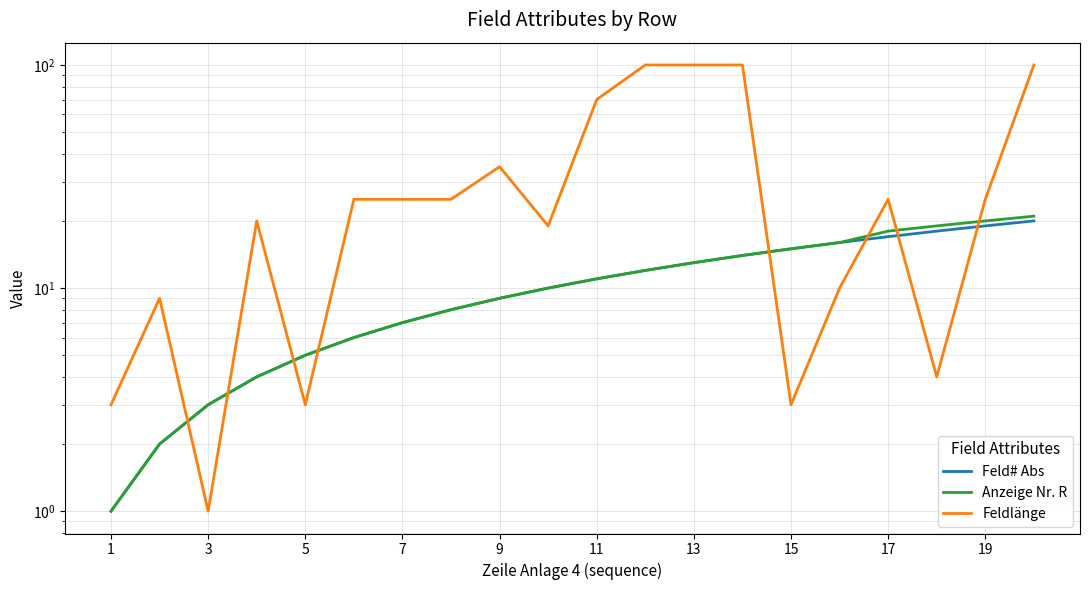

Reading left to right, extract all data points from this chart.

Feld# Abs: 1	2	3	4	5	6	7	8	9	10	11	12	13	14	15	16	17	18	19	20
Anzeige Nr. R: 1	2	3	4	5	6	7	8	9	10	11	12	13	14	15	16	18	19	20	21
Feldlänge: 3	9	1	20	3	25	25	25	35	19	70	100	100	100	3	10	25	4	25	100